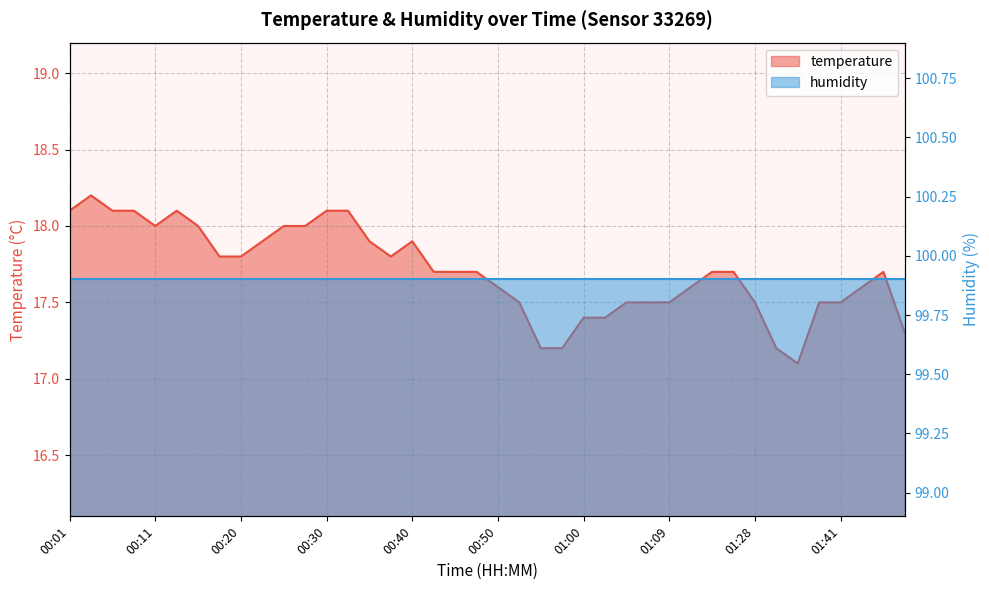

Does the chart display data point markers on the line(s)?

No